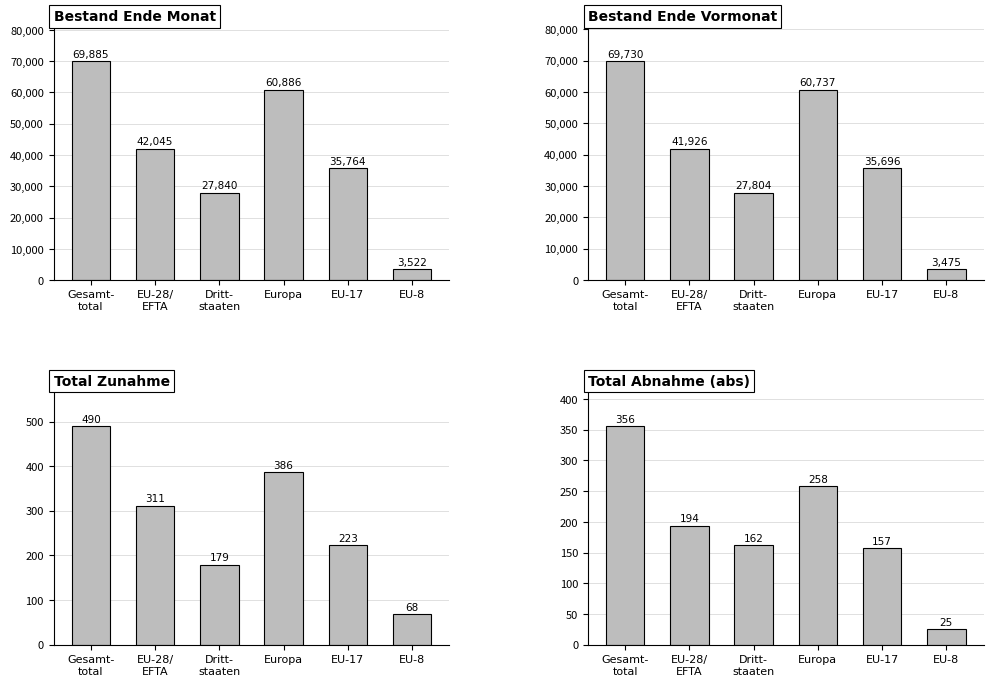

Reading left to right, list all the values displayed in this chart.

Bestand Ende Monat: 69885	42045	27840	60886	35764	3522
Bestand Ende Vormonat: 69730	41926	27804	60737	35696	3475
Total Zunahme: 490	311	179	386	223	68
Total Abnahme (abs): 356	194	162	258	157	25